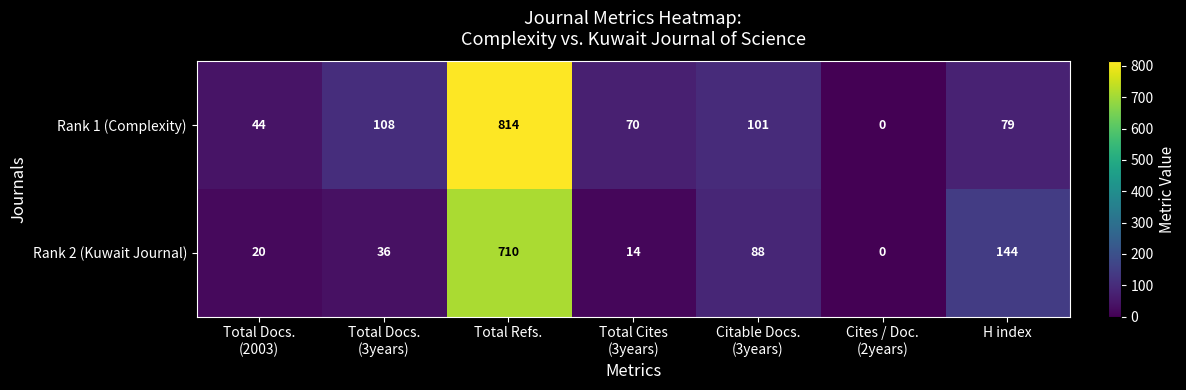

At which category is the sum across all series the highest?

Total Refs.